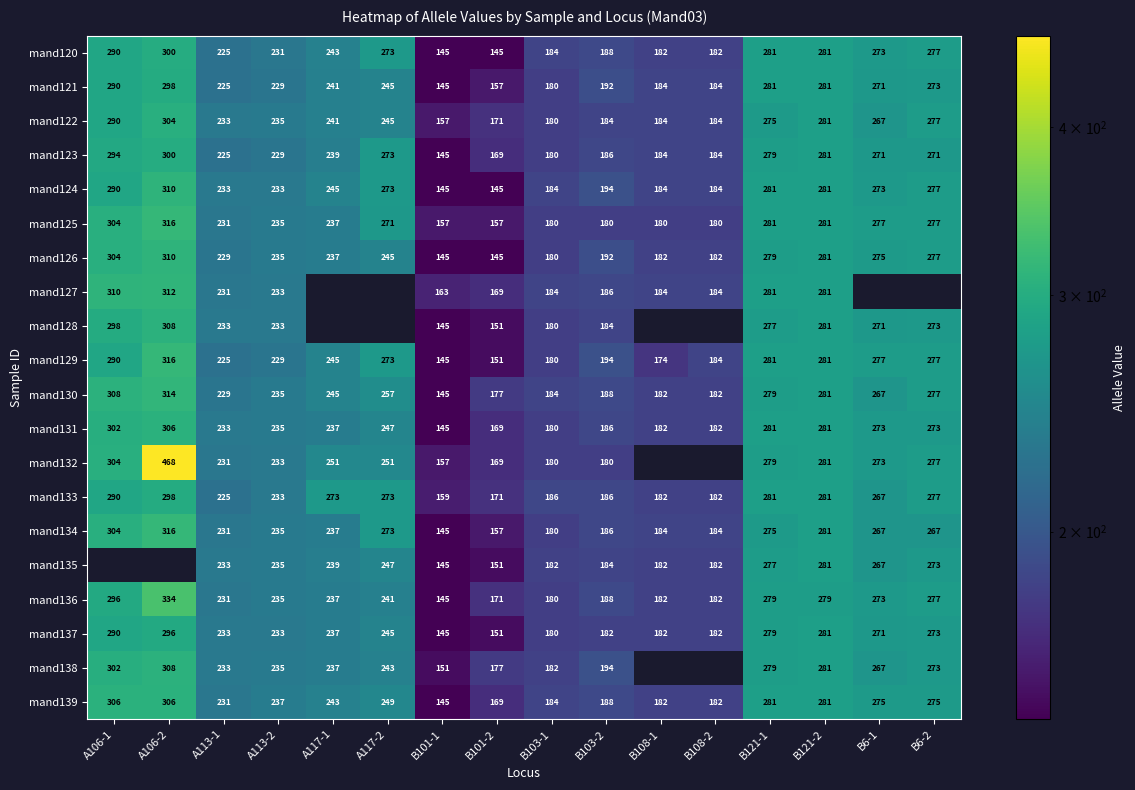

Is the value of mand122 at A117-1 greater than the value of mand138 at A106-1?

No